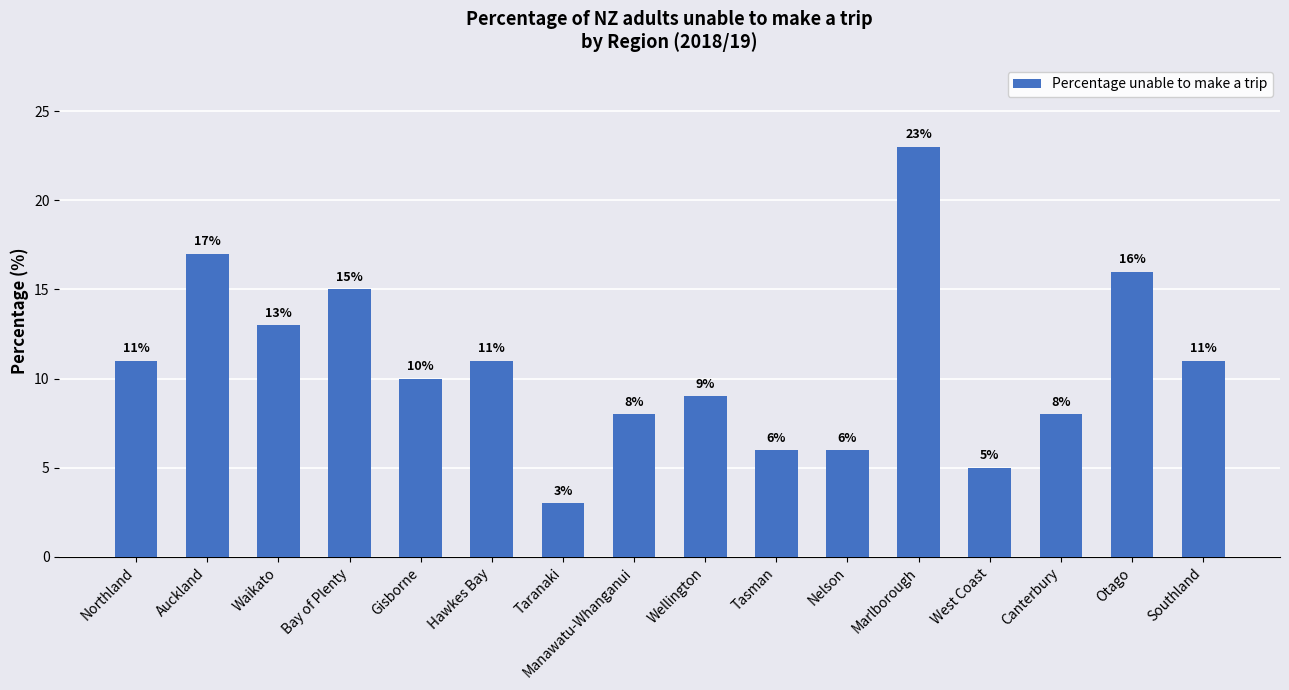

What is the difference between the values at Tasman and Wellington?

3